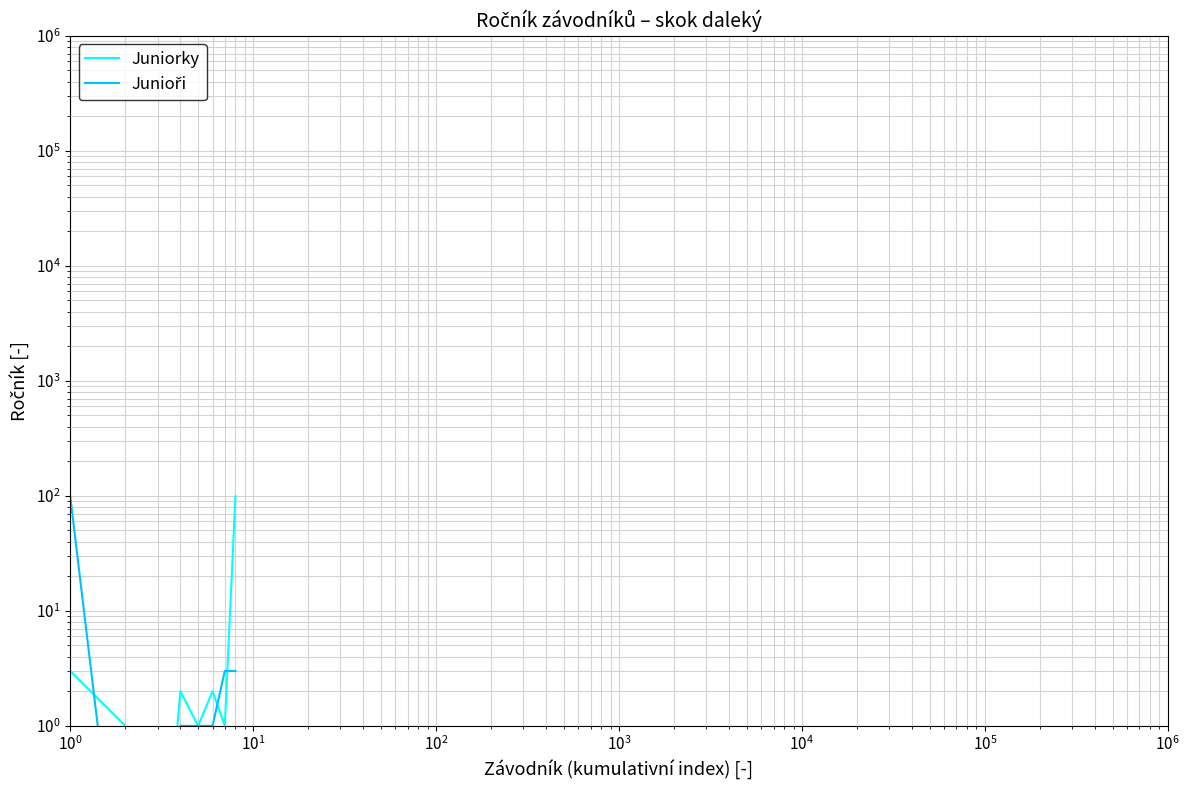

Read the Juniorky value at $\mathdefault{10^{-1}}$.

3.0